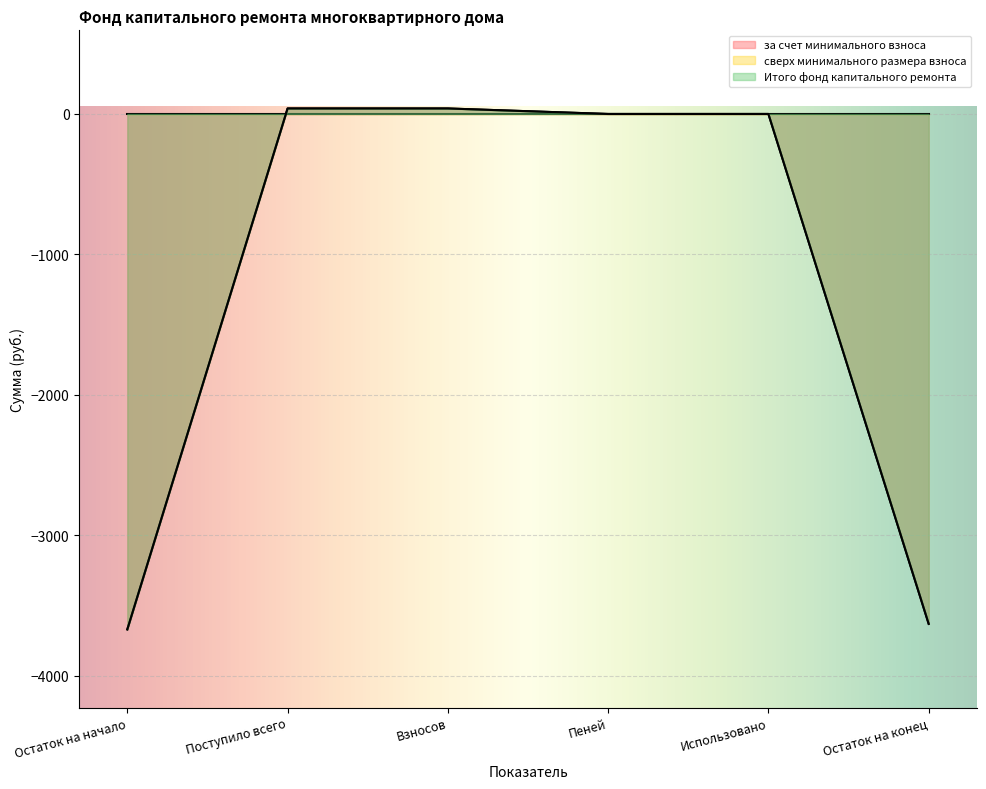

Reading left to right, list all the values displayed in this chart.

за счет минимального взноса: Остаток на начало=-3668.3	Поступило всего=39.1	Взносов=39.1	Пеней=0.0	Использовано=0.0	Остаток на конец=-3629.2
Итого фонд капитального ремонта: Остаток на начало=-3668.3	Поступило всего=39.1	Взносов=39.1	Пеней=0.0	Использовано=0.0	Остаток на конец=-3629.2